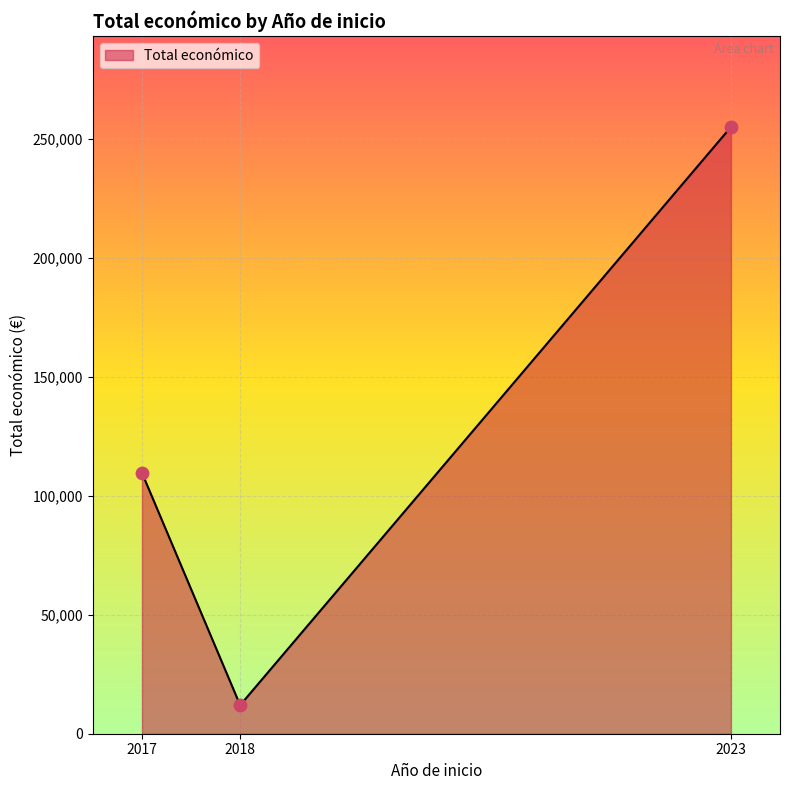

Approximately how many times larger is the value at 2017 compared to 2018?

9.1